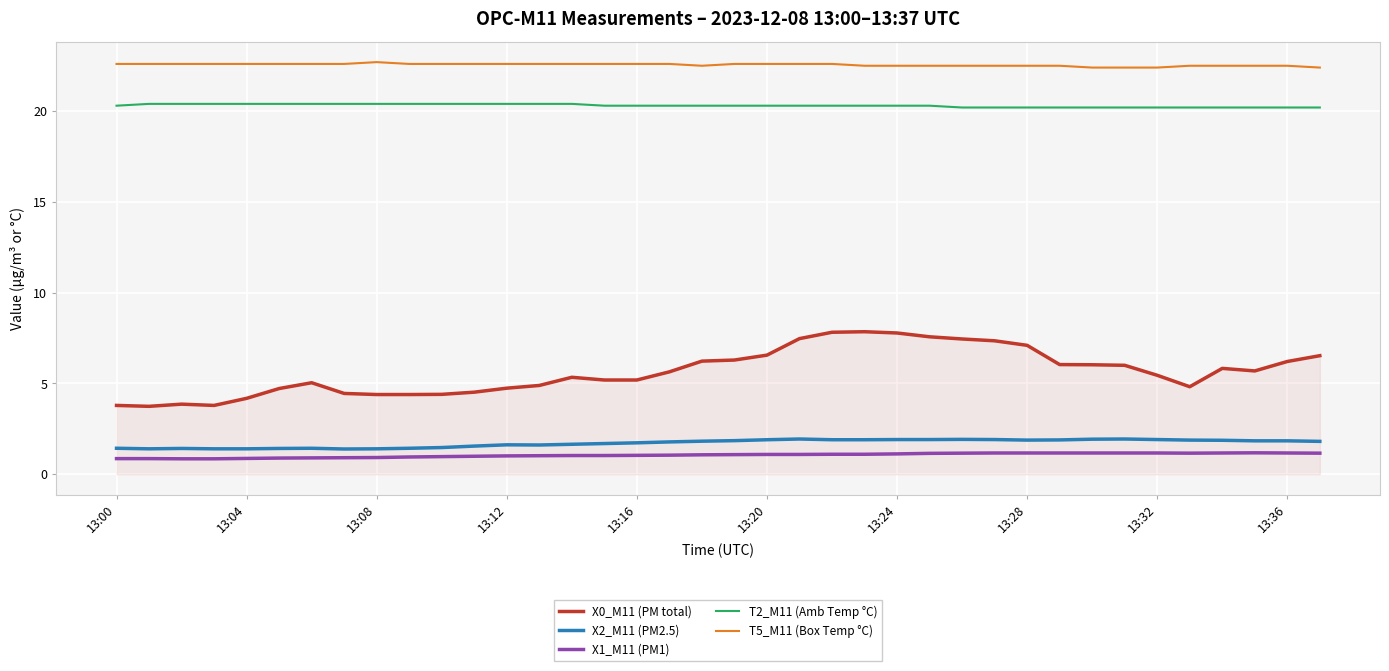

True or false: X2_M11 (PM2.5) and T2_M11 (Amb Temp °C) cross at least once.

False